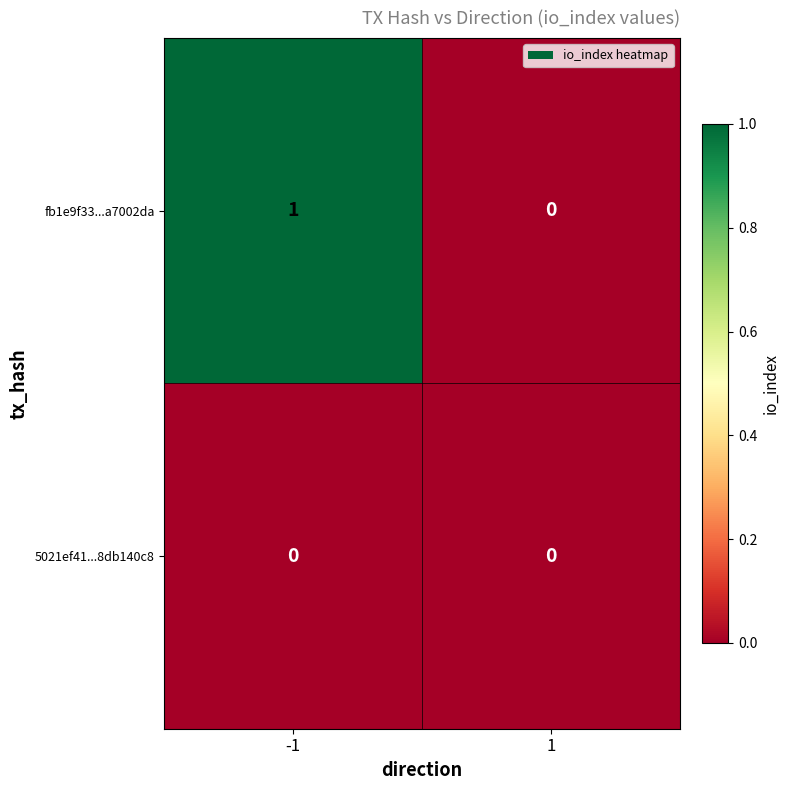

Between -1 and 1, which series saw the biggest shift?

fb1e9f33...a7002da